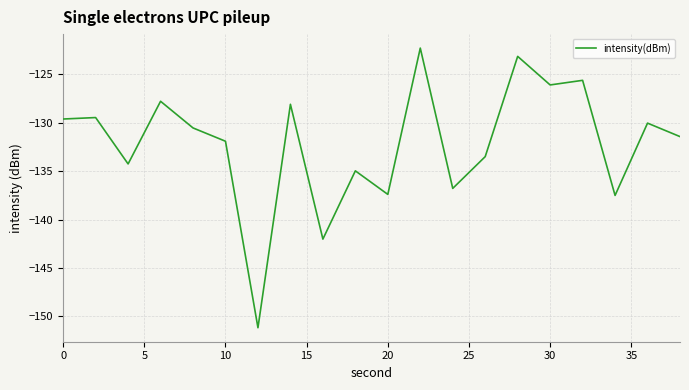

What is the greatest value displayed?

-122.3